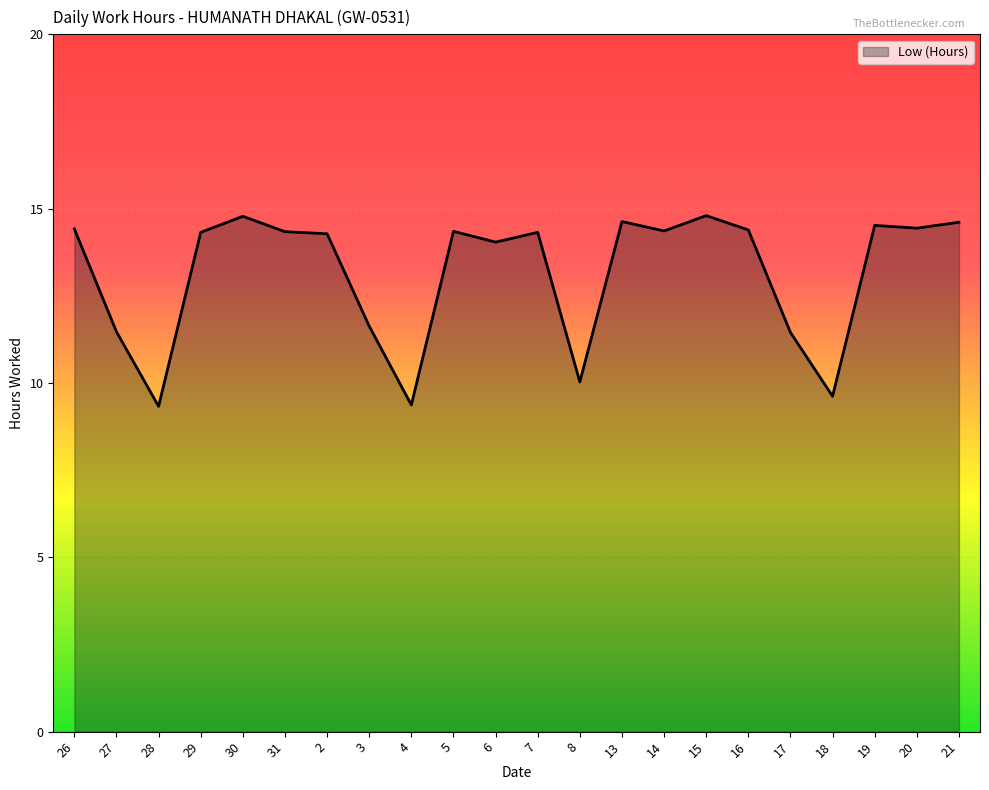

What is the difference between the values at 17 and 20?

3.0